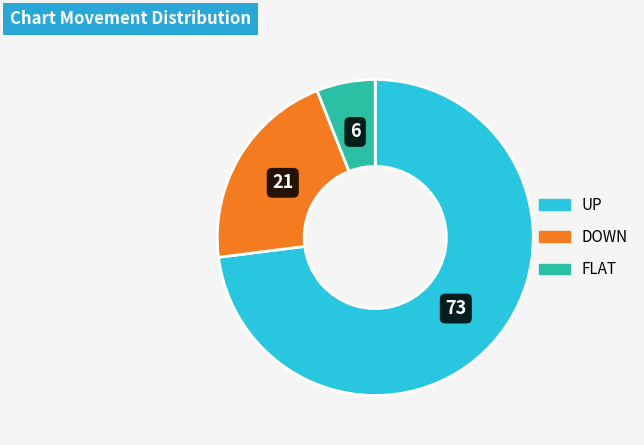

Is there any slice that represents more than half of the pie?

Yes